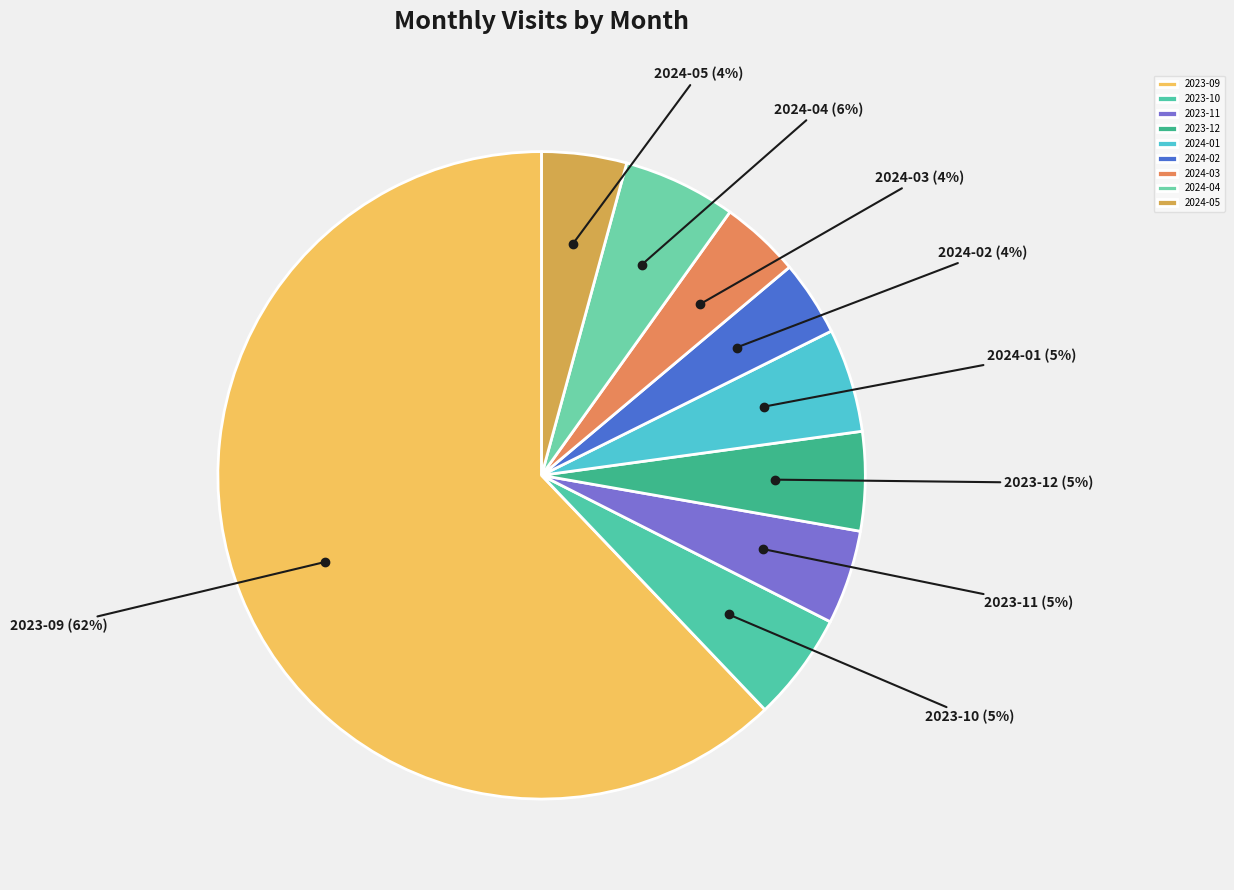

True or false: 2023-12 accounts for 5% of the total.

True